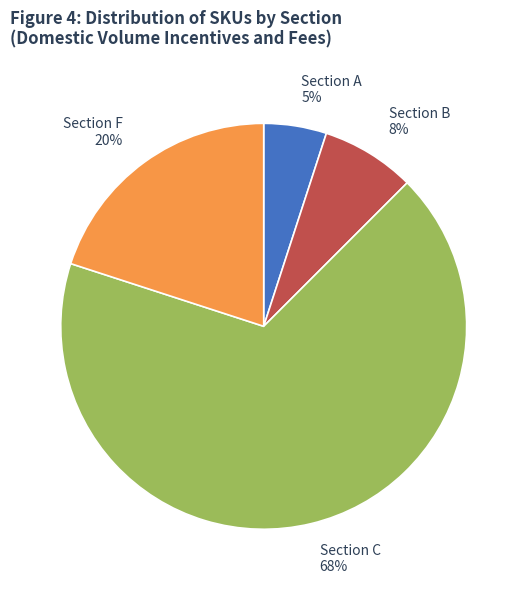

To the nearest percent, what portion does Section B represent?

8%